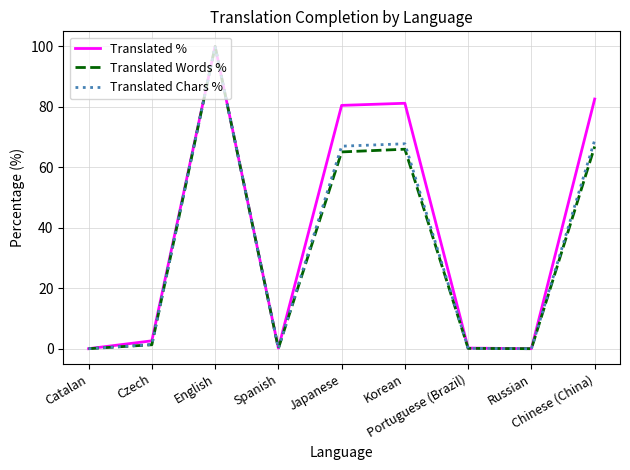

What is the highest value of the Translated Words % series?

100.0